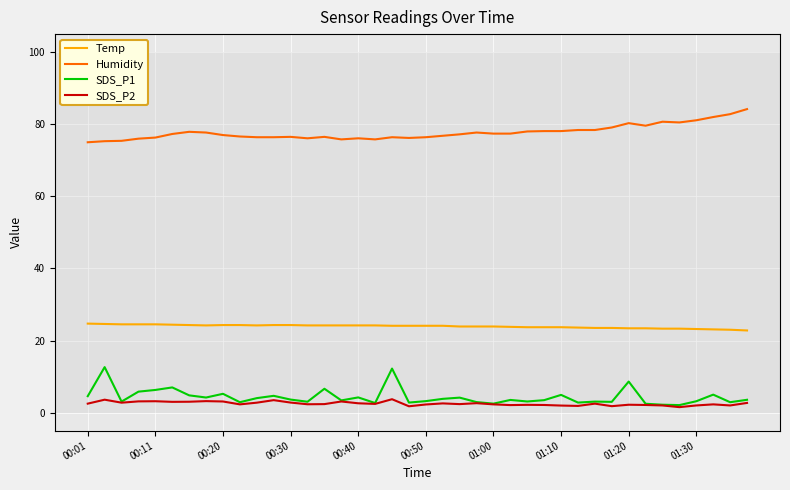

True or false: Humidity has more than 0 points higher than both neighbors.

True